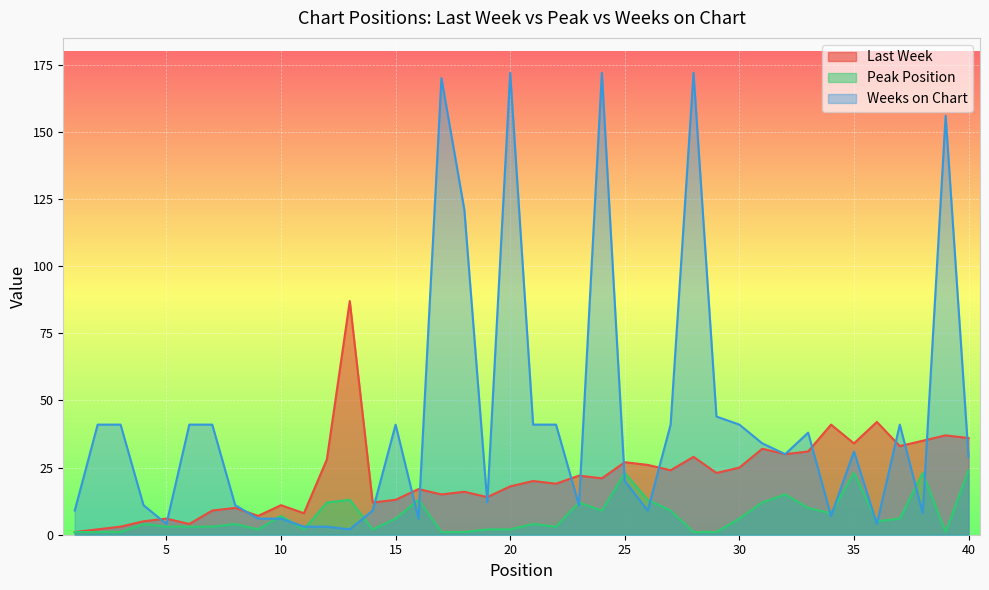

True or false: Last Week and Peak Position intersect in this chart.

False